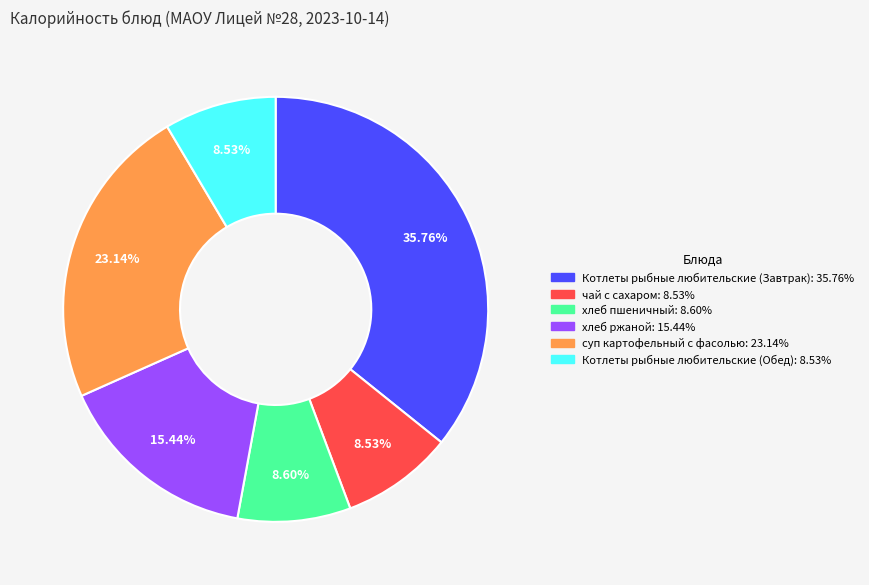

Which has a higher value, суп картофельный с фасолью or хлеб ржаной?

суп картофельный с фасолью